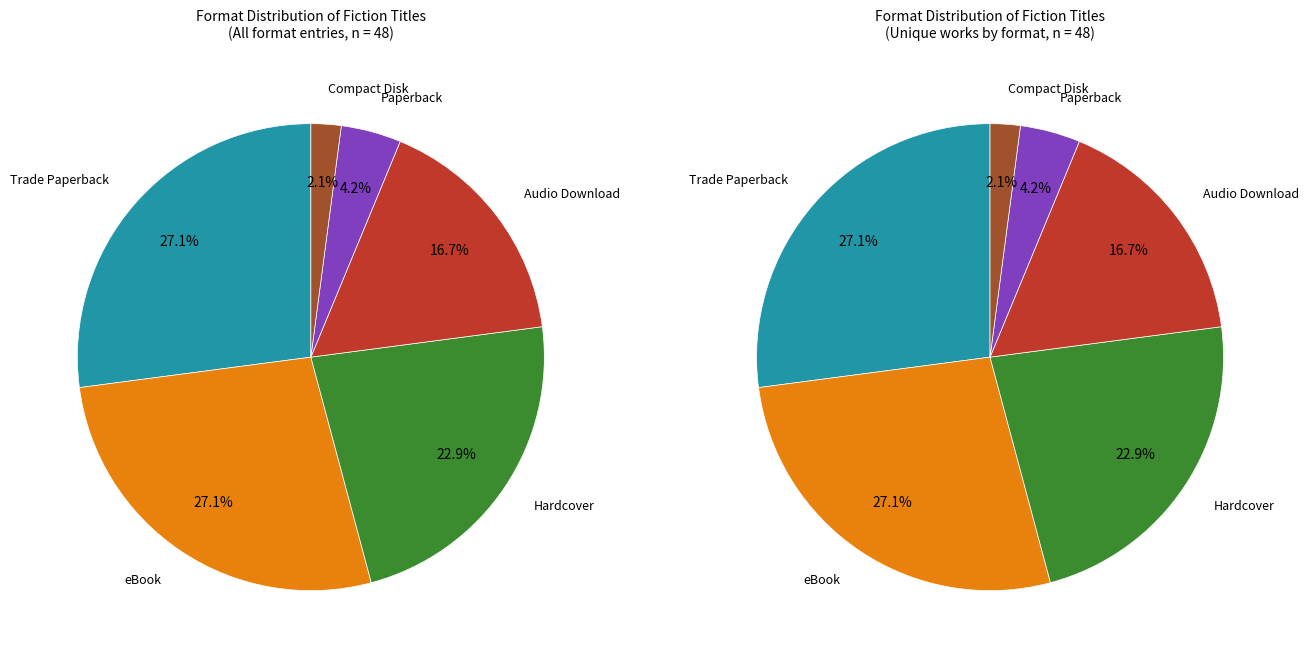

The Paperback slice represents 4% of the pie. True or false?

True